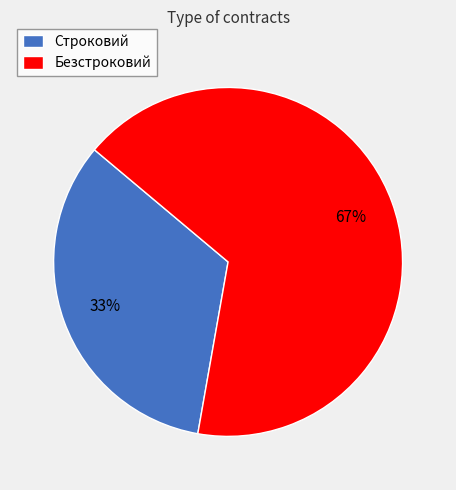

Is there a majority slice in this chart?

Yes